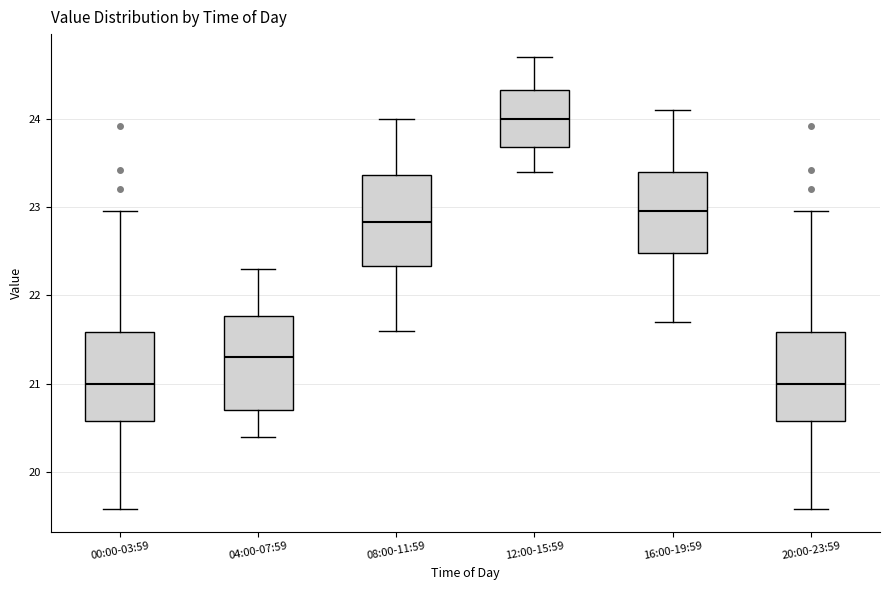

Reading left to right, transcribe this box plot: for each box, give where its median line is, the range the box spans, and where its two whiskers end, as read against the y-axis. The values are not printed on the chart, so give them approximately, as read against the axis.

00:00-03:59: median 21.0, box 20.6 to 21.6, whiskers 19.6 to 23.0
04:00-07:59: median 21.3, box 20.7 to 21.8, whiskers 20.4 to 22.3
08:00-11:59: median 22.8, box 22.3 to 23.4, whiskers 21.6 to 24.0
12:00-15:59: median 24.0, box 23.7 to 24.3, whiskers 23.4 to 24.7
16:00-19:59: median 23.0, box 22.5 to 23.4, whiskers 21.7 to 24.1
20:00-23:59: median 21.0, box 20.6 to 21.6, whiskers 19.6 to 23.0